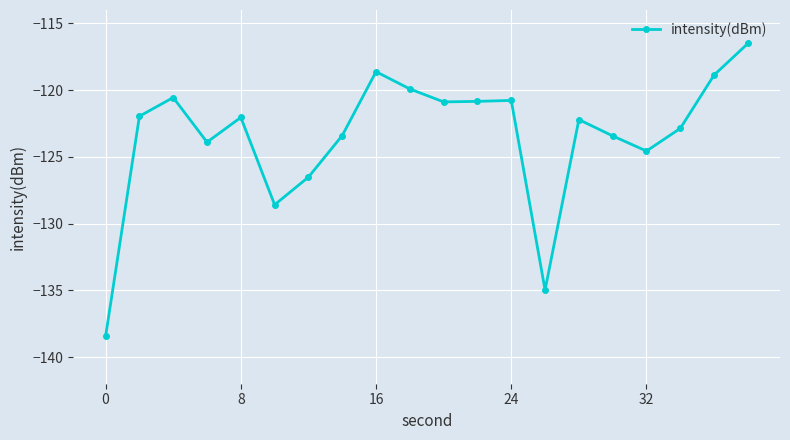

What is the maximum value shown in the chart?

-116.5